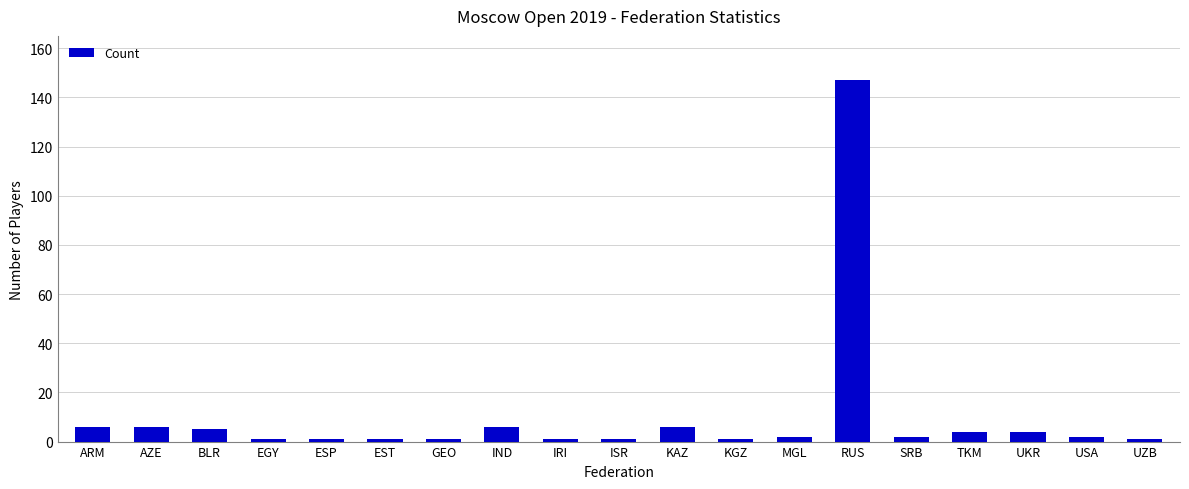

True or false: the data shows 4 at TKM.

True